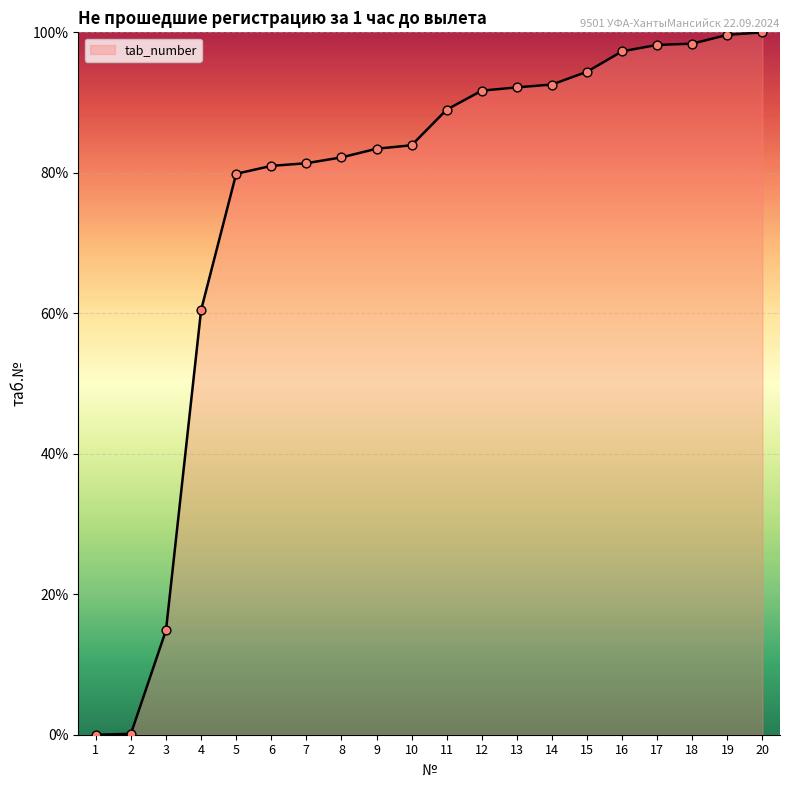

Which has a higher value, 3 or 10?

10